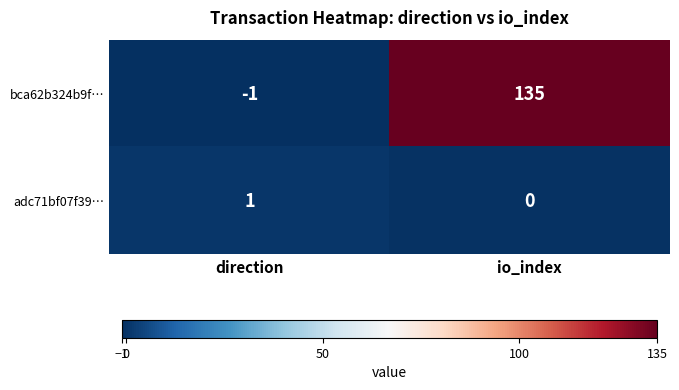

At io_index, list the series in order from smallest to largest.

adc71bf07f39…, bca62b324b9f…